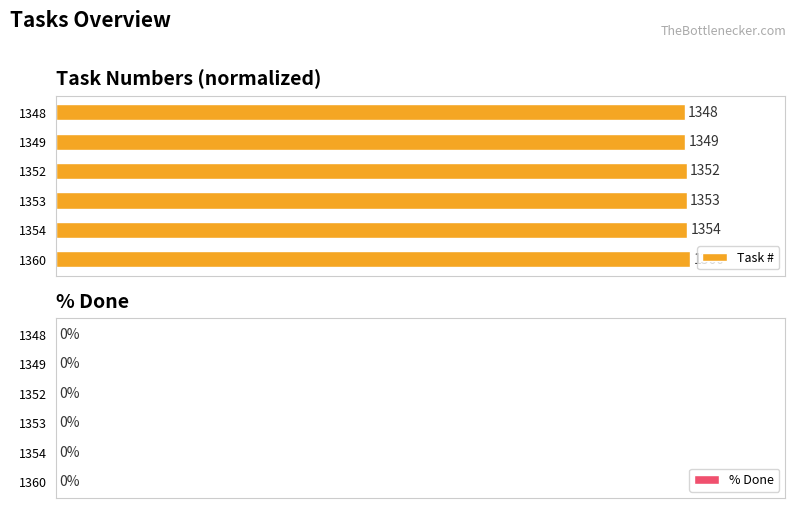

How many bars are there in total?

6